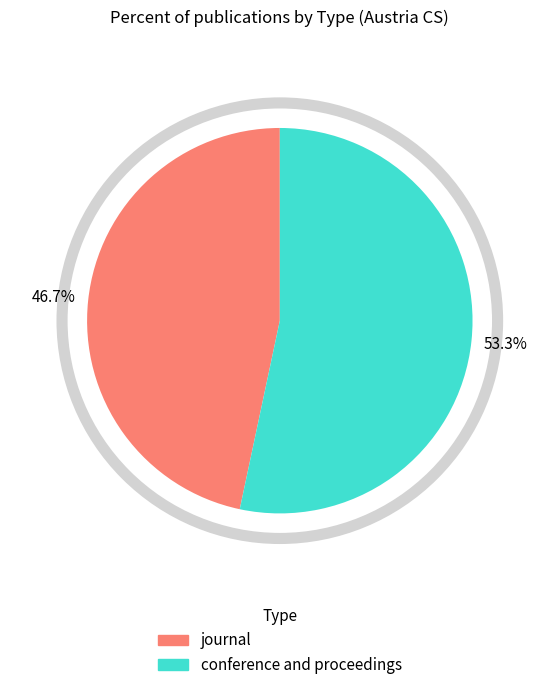

To the nearest percent, what is the difference between the journal and conference and proceedings slice percentages?

7%